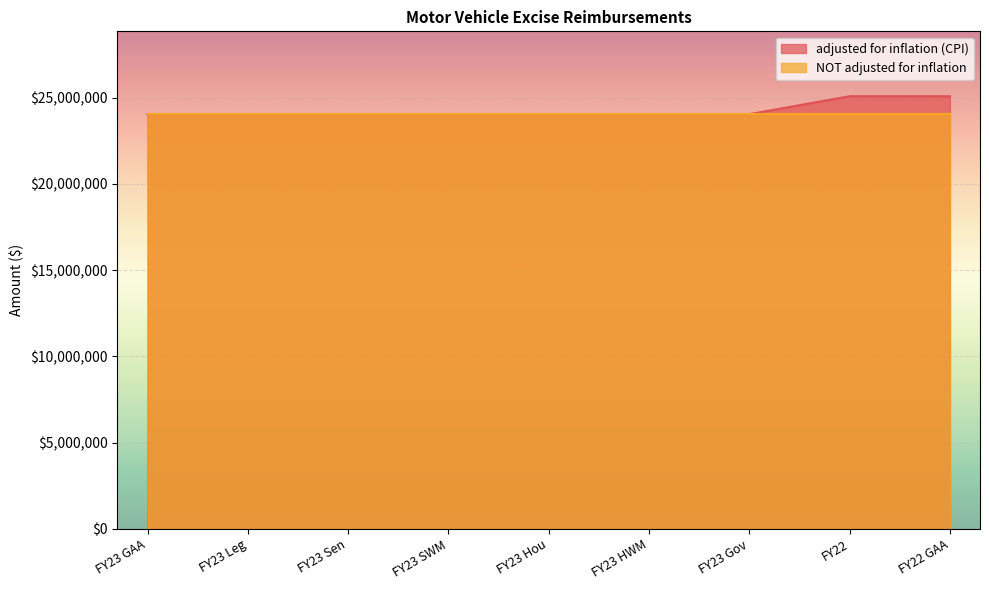

Which label corresponds to the smallest value in the chart?

FY23 GAA